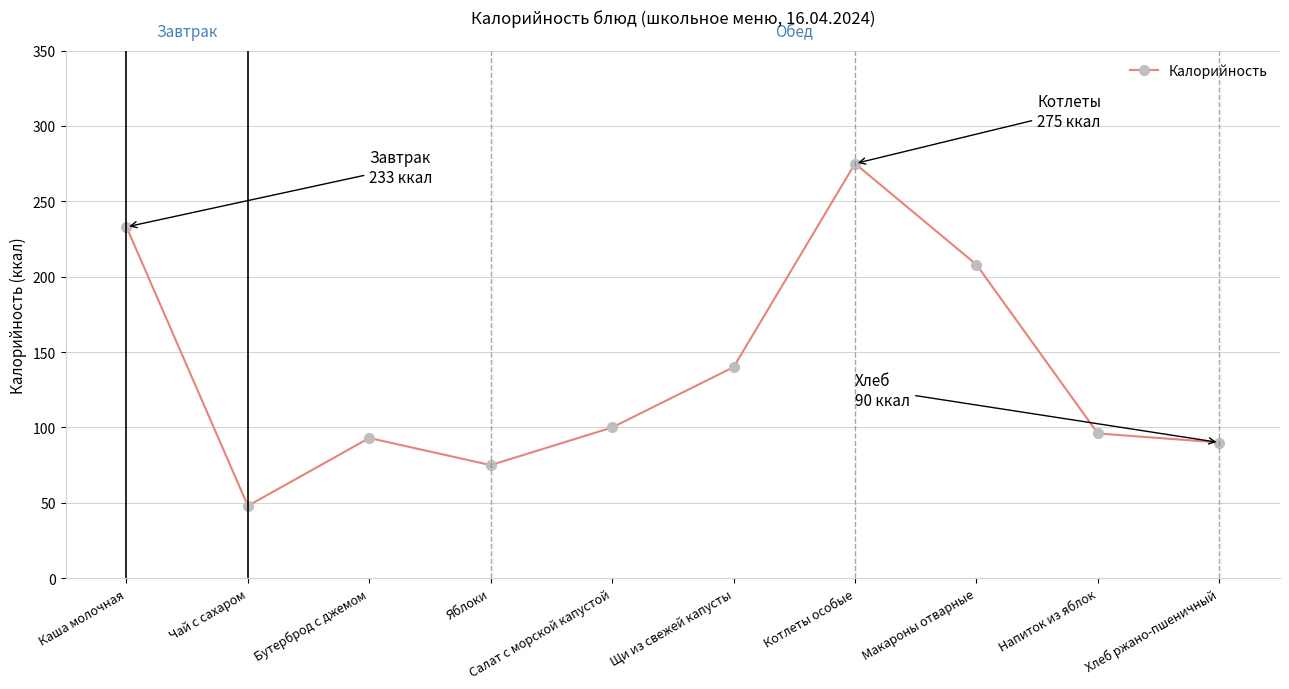

What is the change in value from Салат с морской капустой to Напиток из яблок?

-4.0